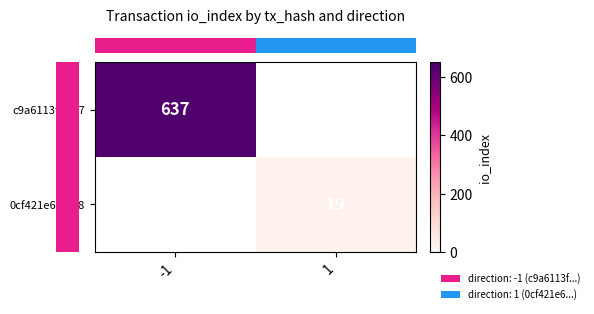

At which category does the chart reach its peak across all series?

-1